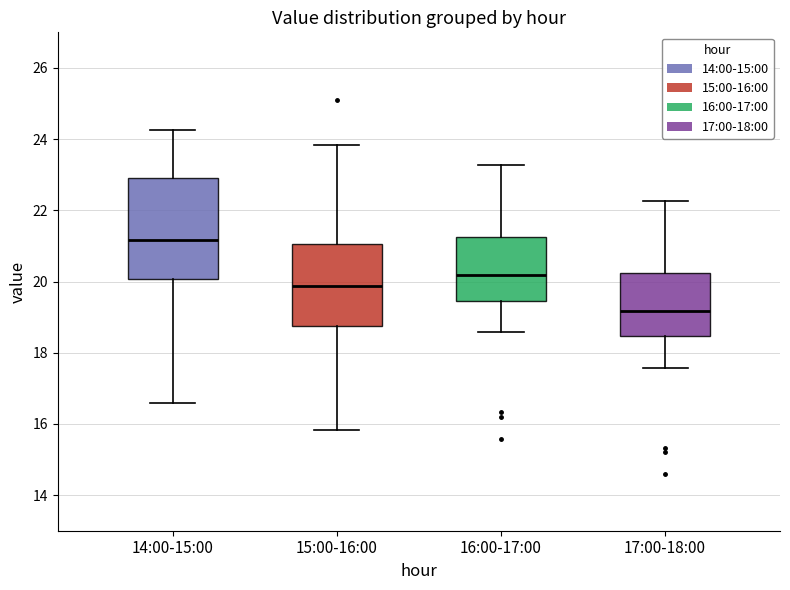

Where does the median line of the box for 16:00-17:00 sit on the y-axis? The values are not printed on the chart, so give them approximately, as read against the axis.

20.2